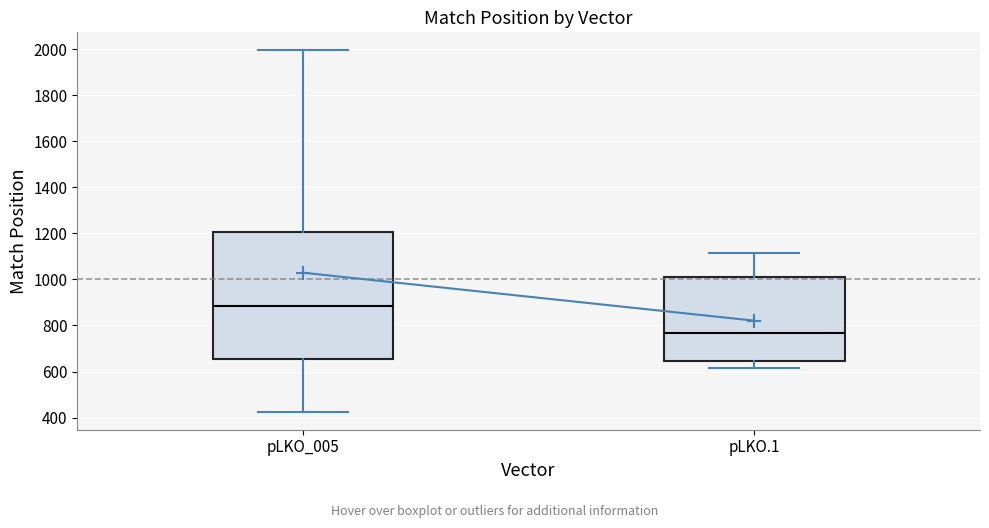

Reading left to right, read every box against the y-axis: the position of its median line, the range the box covers, and the ends of its whiskers. The values are not printed on the chart, so give them approximately, as read against the axis.

pLKO_005: median 880, box 660 to 1200, whiskers 420 to 2000
pLKO.1: median 760, box 640 to 1020, whiskers 620 to 1120